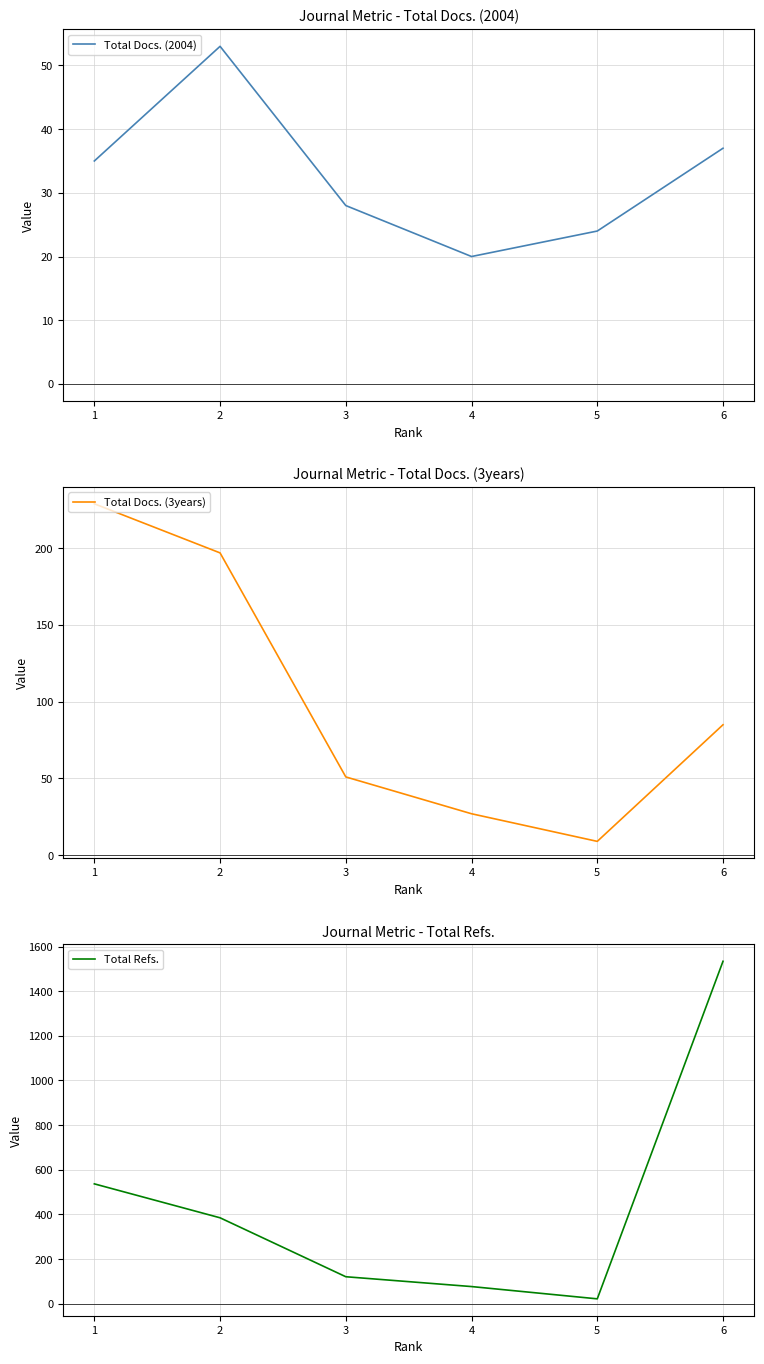

Reading left to right, what are all the values shown in this chart?

Total Docs. (2004): 35	53	28	20	24	37
Total Docs. (3years): 229	197	51	27	9	85
Total Refs.: 537	385	121	77	22	1534